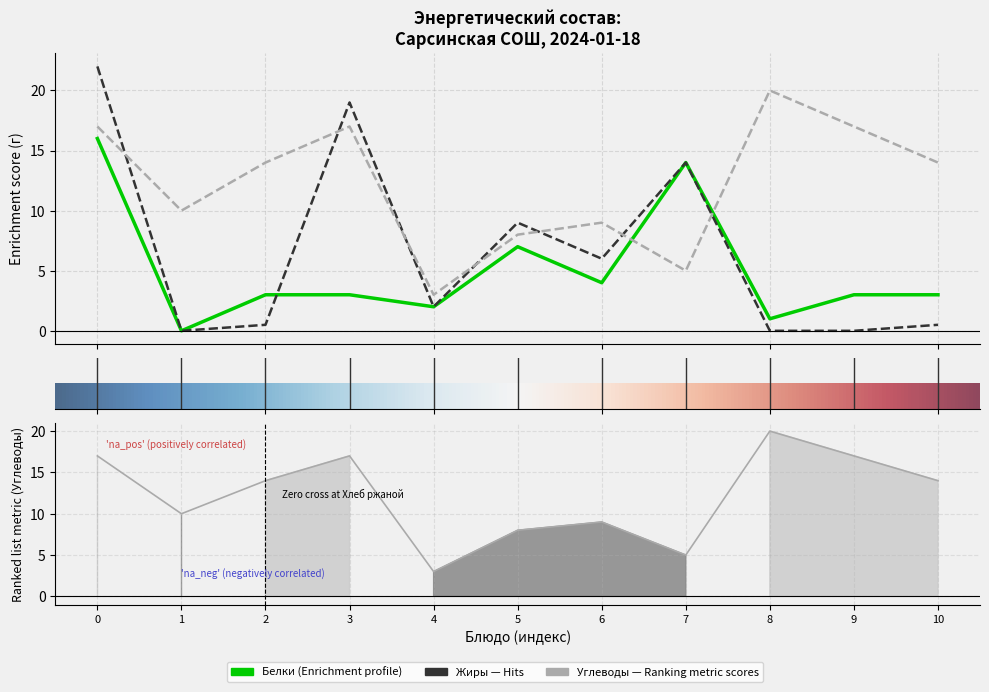

Reading left to right, what are all the values shown in this chart?

Белки: 16.0	0.0	3.0	3.0	2.0	7.0	4.0	14.0	1.0	3.0	3.0
Жиры: 22.0	0.0	0.5	19.0	2.0	9.0	6.0	14.0	0.0	0.0	0.5
Углеводы: 17.0	10.0	14.0	17.0	3.0	8.0	9.0	5.0	20.0	17.0	14.0